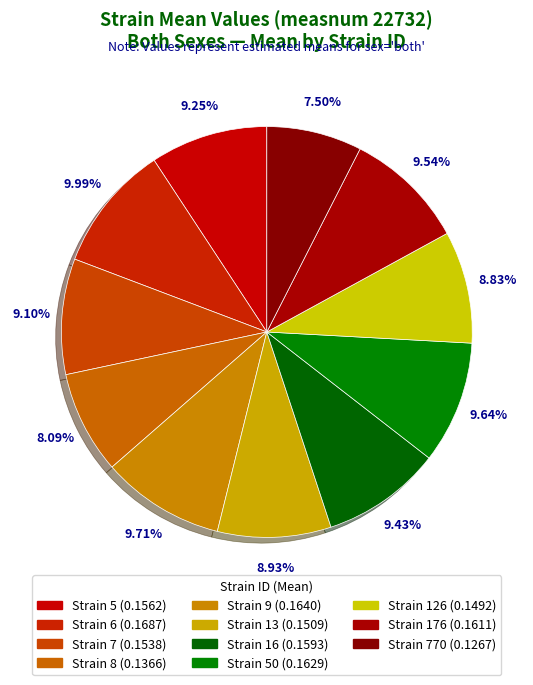

How many segments does this pie chart have?

11